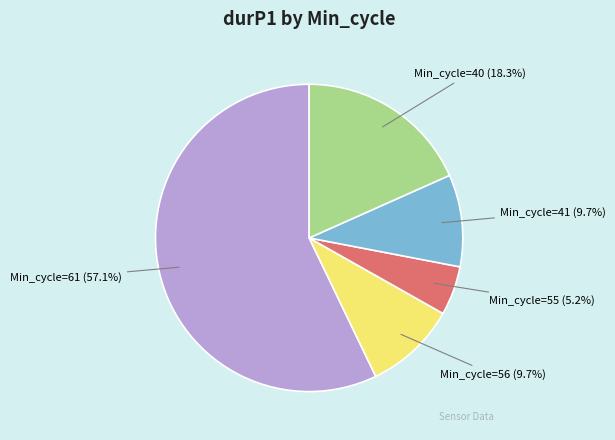

What is the majority slice?

Min_cycle=61